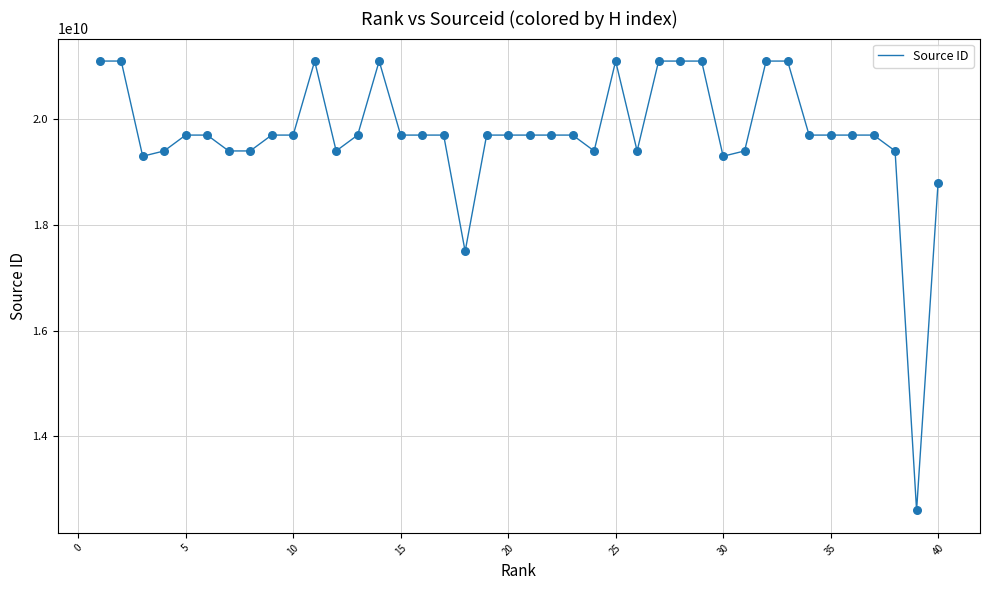

What is the smallest value displayed?

12600154751